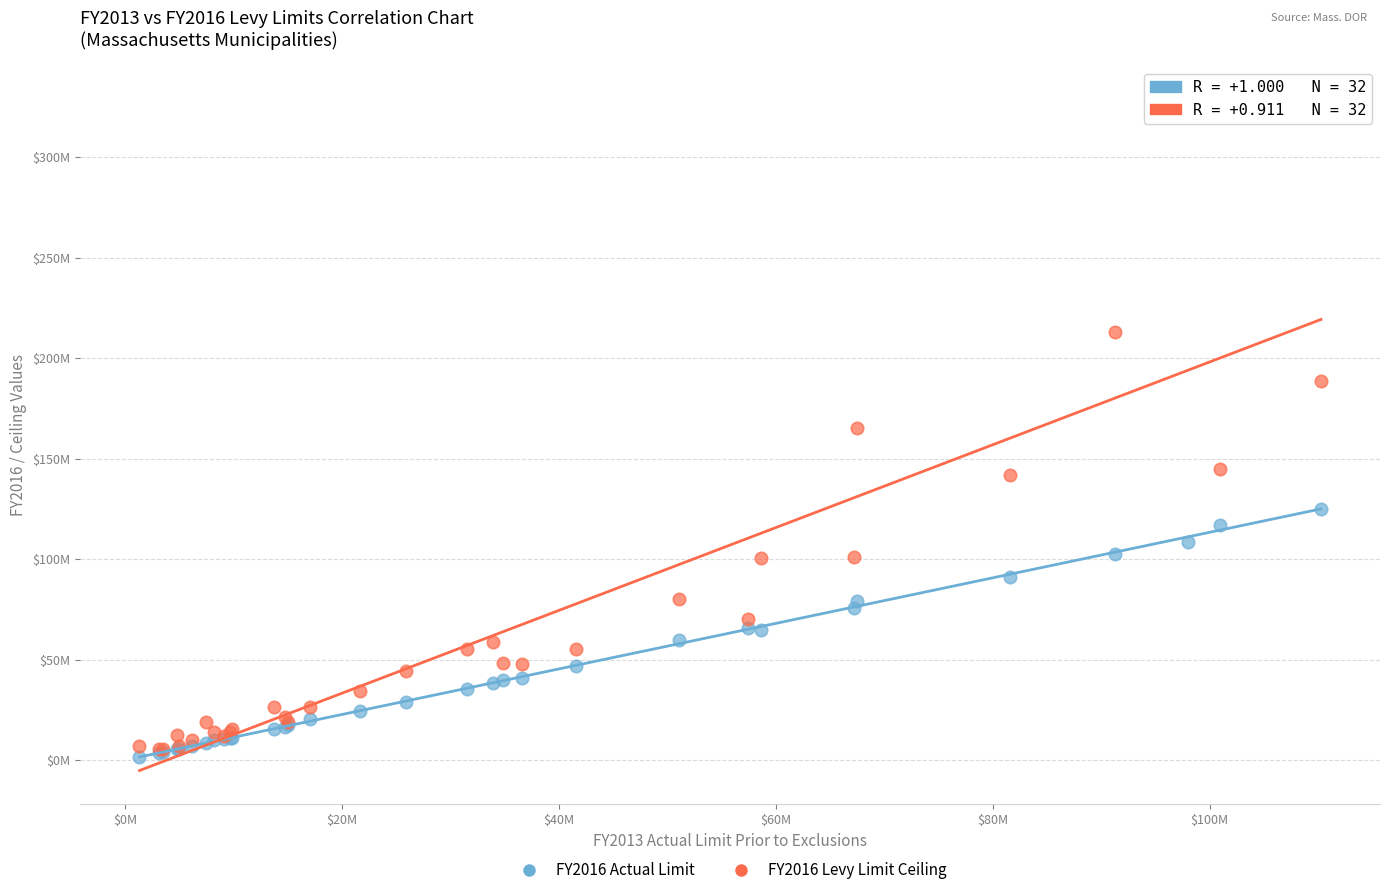

What are all the series names shown in the legend?

FY2016 Actual Limit, FY2016 Levy Limit Ceiling